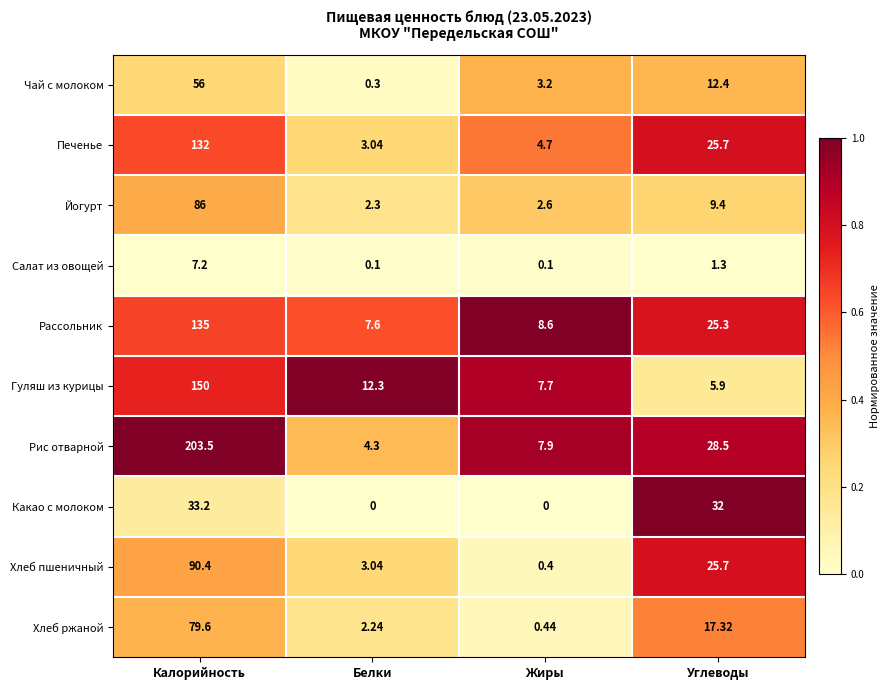

Which category has the lowest value in the Хлеб пшеничный series?

Жиры